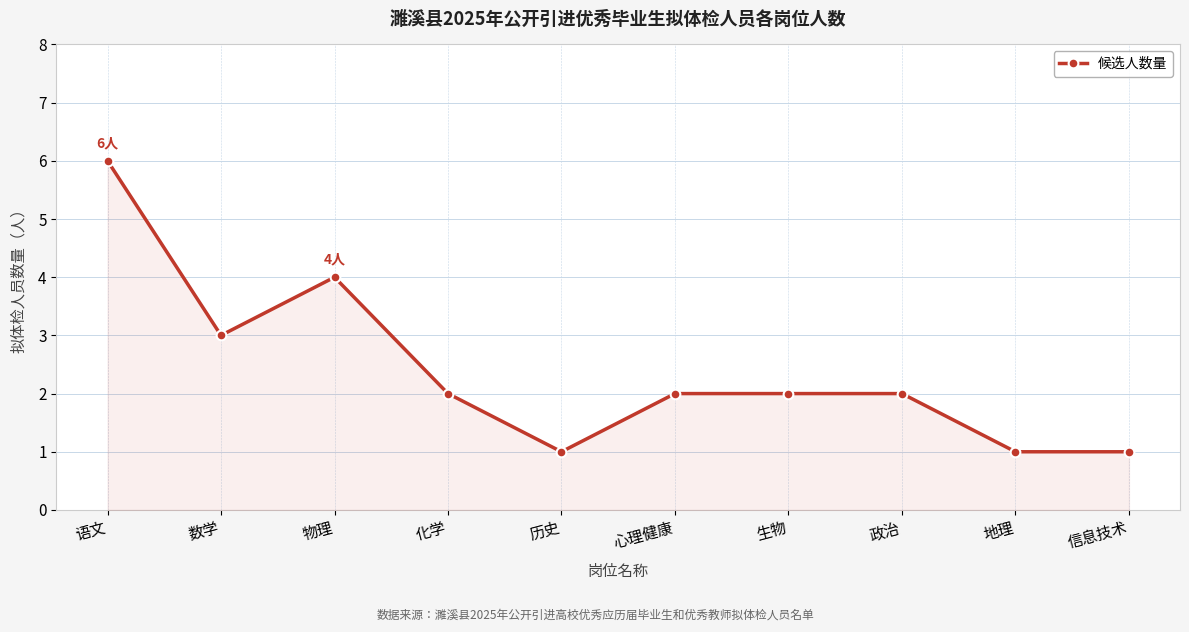

Where is the first local minimum?

数学